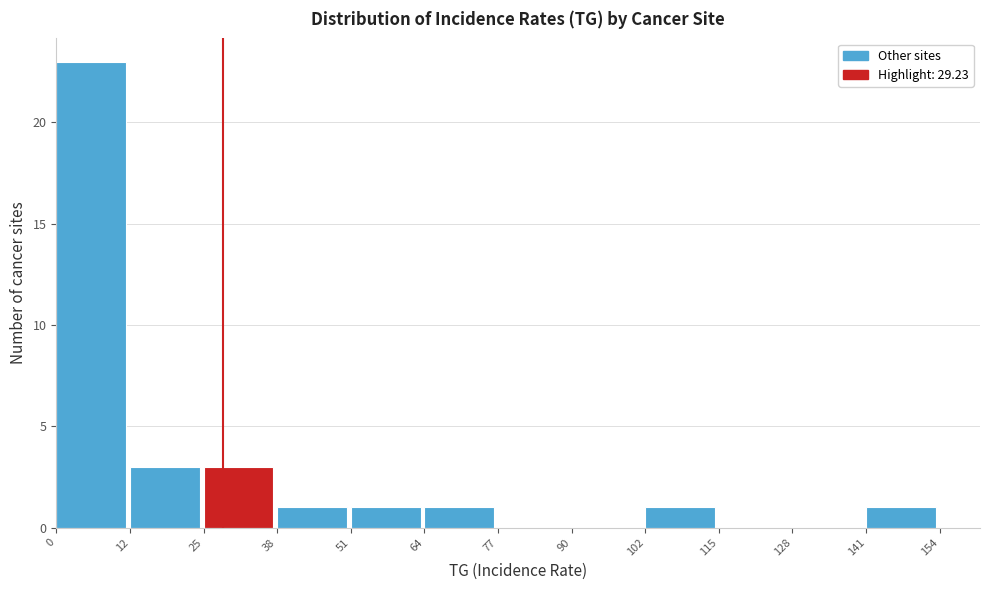

Reading left to right, list every bar in this chart as the range it spans on the x-axis followed by its height. The values are not printed on the chart, so give them approximately, as read against the axis.

0 to 12: 23
12 to 25: 3
25 to 38: 3
38 to 51: 1
51 to 64: 1
64 to 77: 1
77 to 90: 0
90 to 102: 0
102 to 115: 1
115 to 128: 0
128 to 141: 0
141 to 154: 1